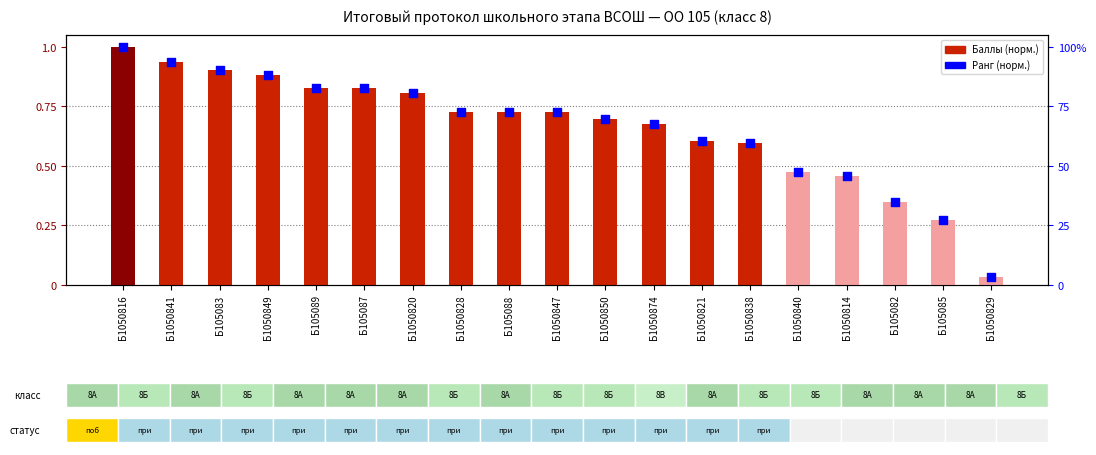

Which series has the largest total across all categories?

Баллы (норм.)